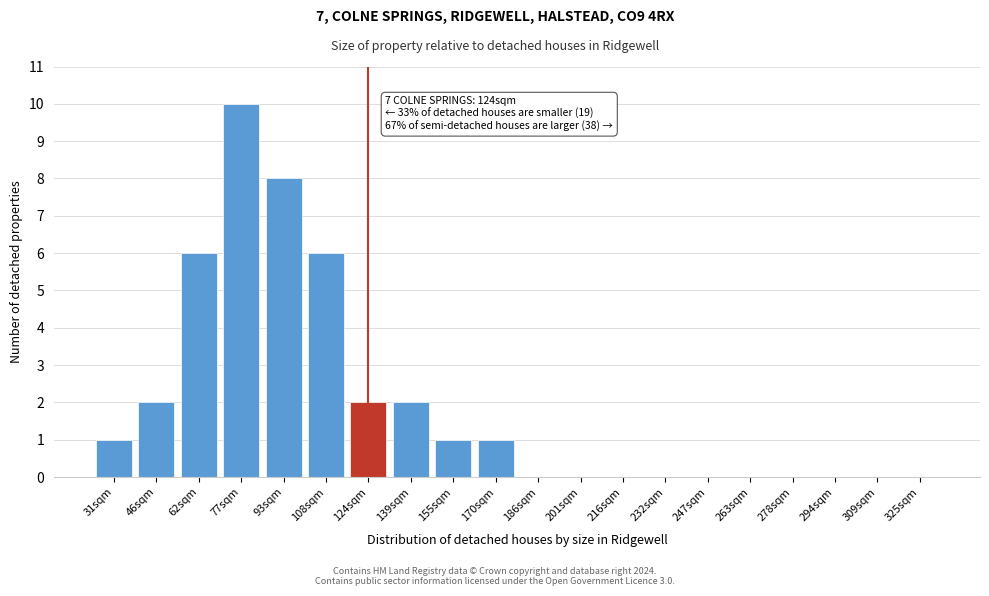

Reading left to right, list all the values displayed in this chart.

31sqm=1	46sqm=2	62sqm=6	77sqm=10	93sqm=8	108sqm=6	124sqm=2	139sqm=2	155sqm=1	170sqm=1	186sqm=0	201sqm=0	216sqm=0	232sqm=0	247sqm=0	263sqm=0	278sqm=0	294sqm=0	309sqm=0	325sqm=0